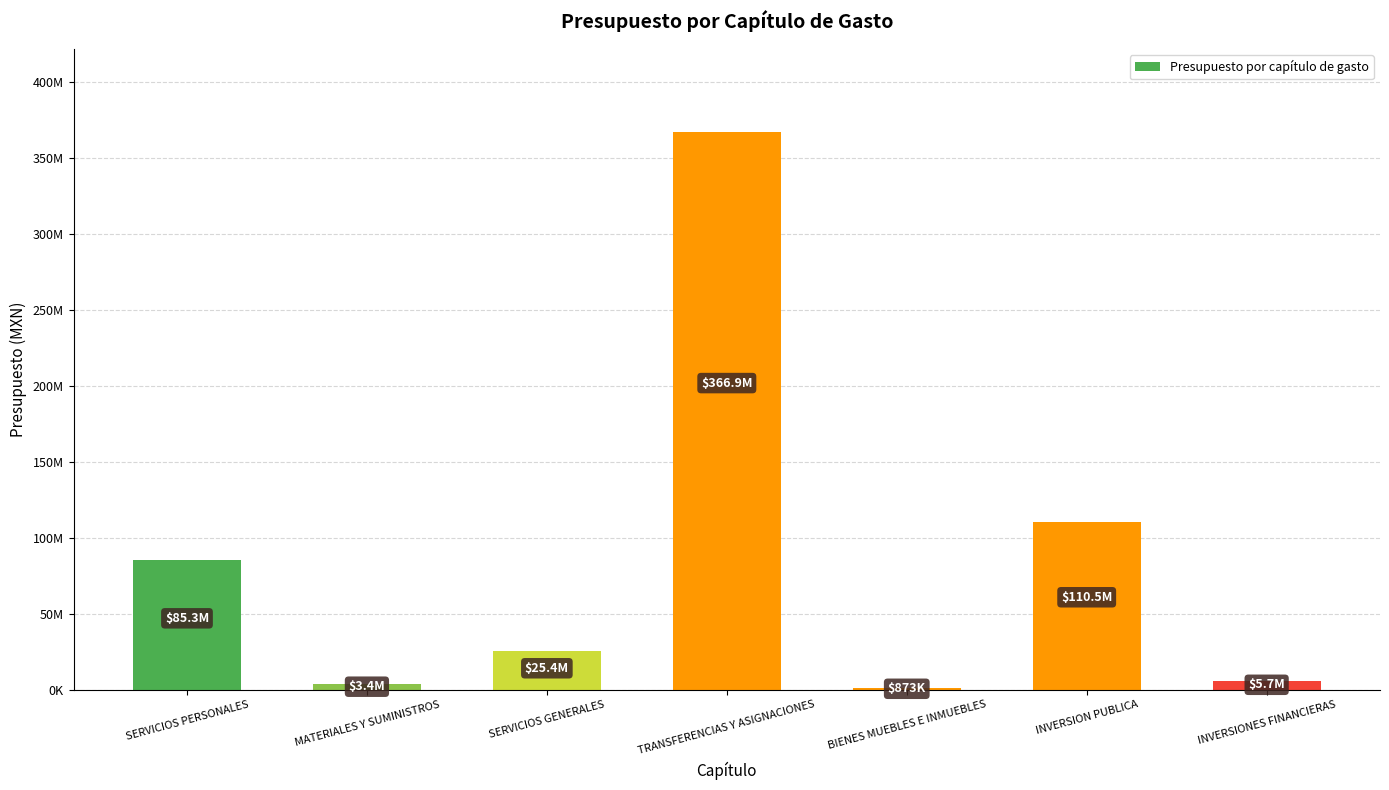

Count the number of data series in this chart.

1